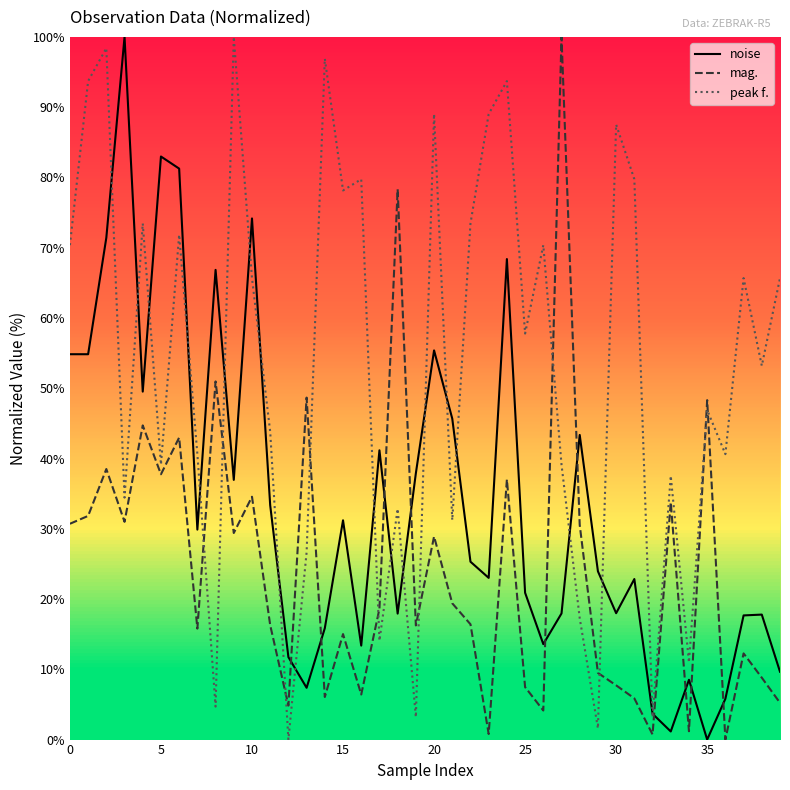

What is the maximum value shown in the chart?

100.0